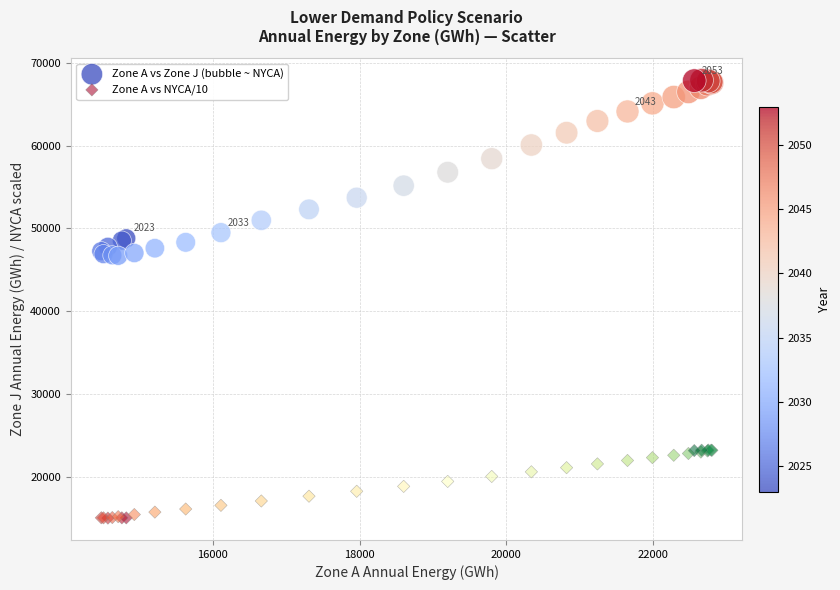

Which series reaches the maximum Y coordinate?

Zone A vs Zone J (bubble ~ NYCA)